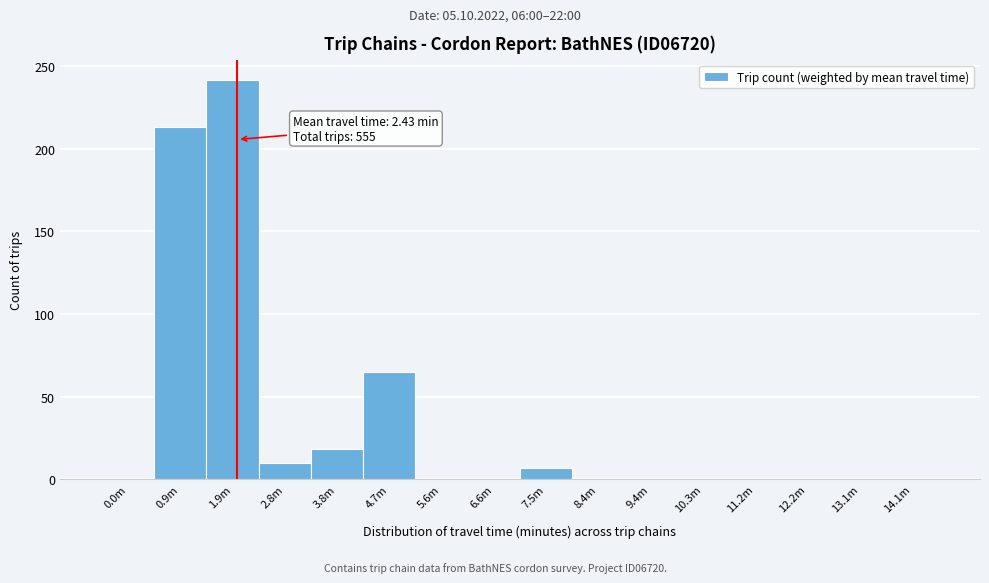

Reading left to right, extract all data points from this chart.

0.0m=0	0.9m=213	1.9m=242	2.8m=10	3.8m=18	4.7m=65	5.6m=0	6.6m=0	7.5m=7	8.4m=0	9.4m=0	10.3m=0	11.2m=0	12.2m=0	13.1m=0	14.1m=0